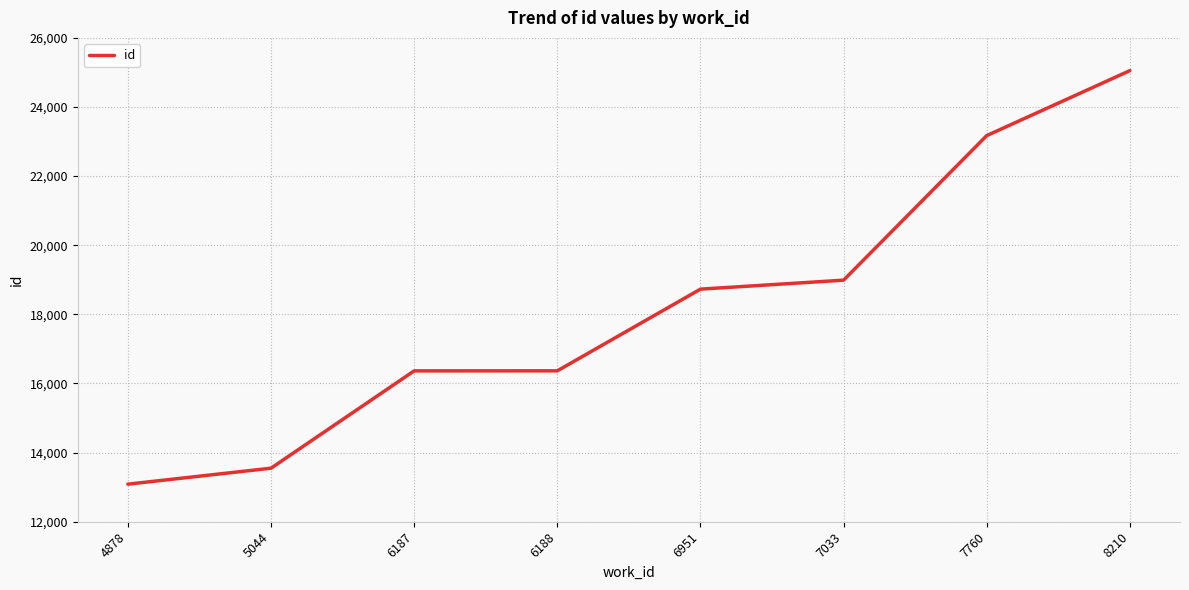

What is the minimum value shown in the chart?

13087